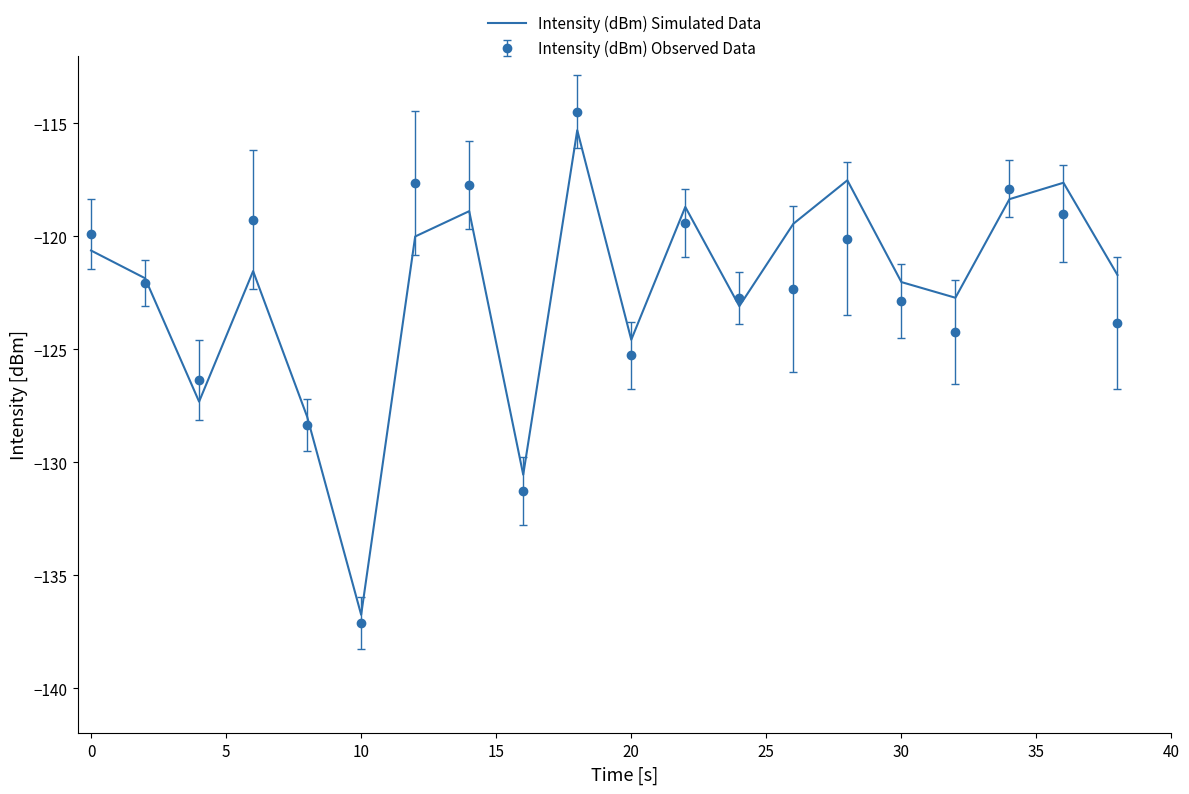

What is the greatest value displayed?

-114.5